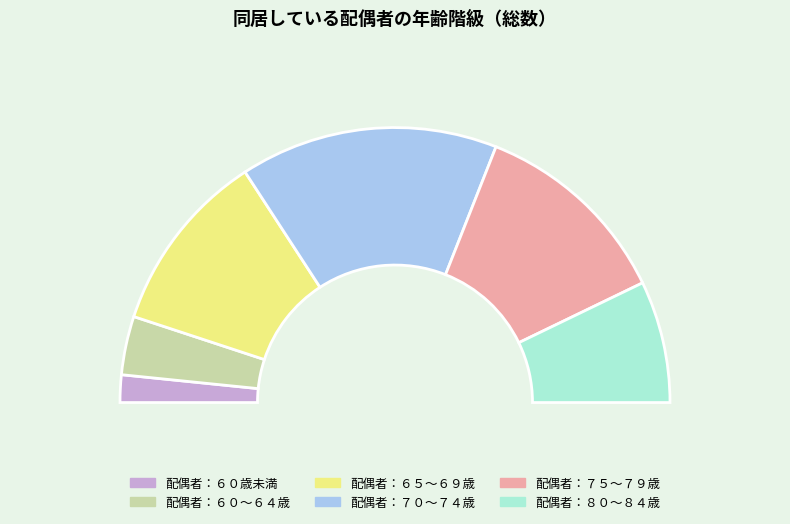

What percentage is the 配偶者：８０～８４歳 slice, to the nearest percent?

14%